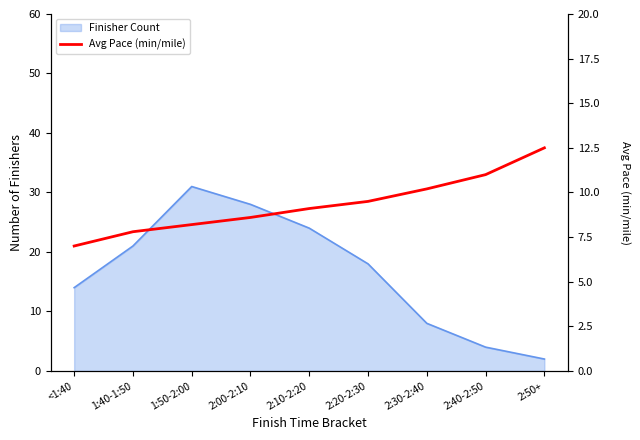

Reading left to right, extract all data points from this chart.

<1:40=7.0	1:40-1:50=7.8	1:50-2:00=8.2	2:00-2:10=8.6	2:10-2:20=9.1	2:20-2:30=9.5	2:30-2:40=10.2	2:40-2:50=11.0	2:50+=12.5